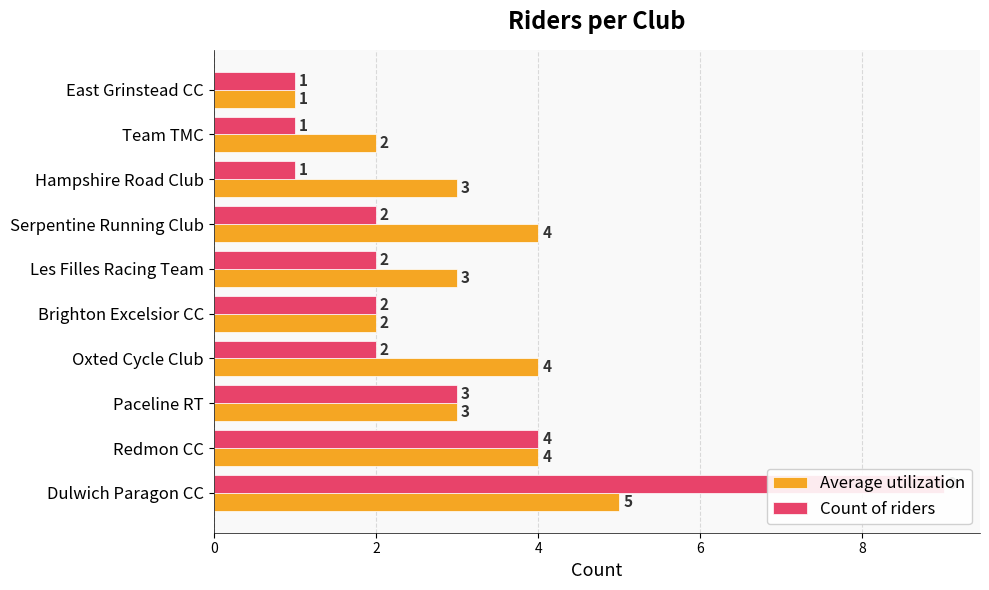

What is the value of the Average utilization bar at the 8th from the left?

3